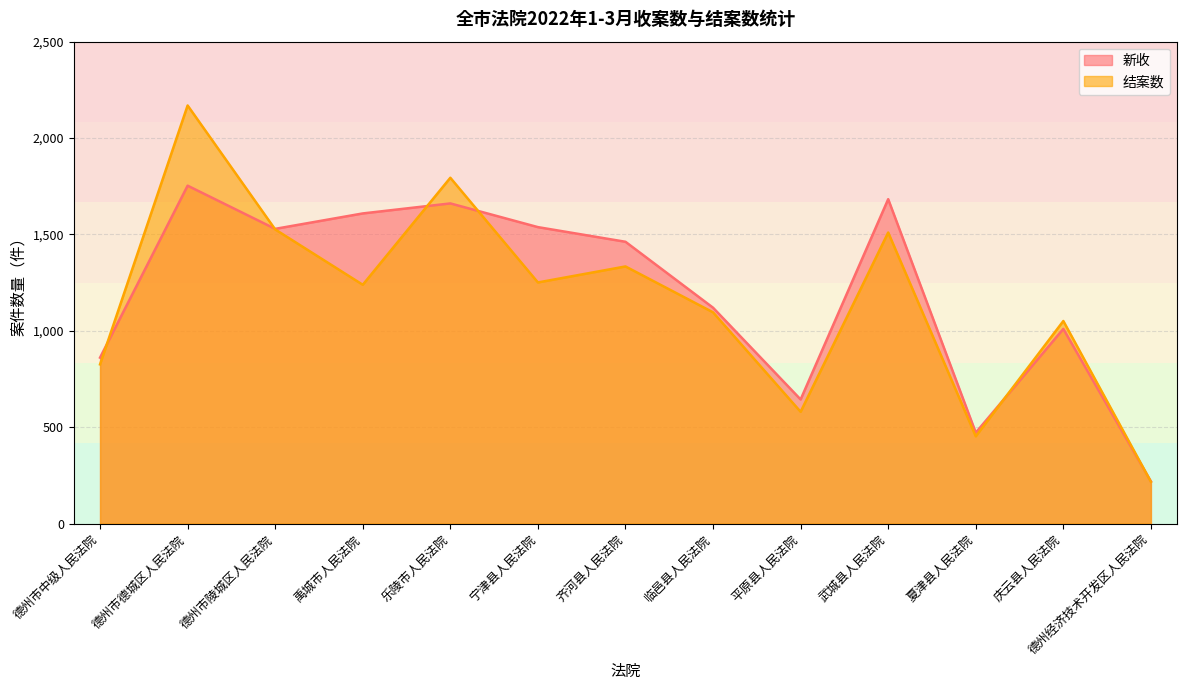

What is the difference between the second highest and minimum values in the 结案数 series?

1577